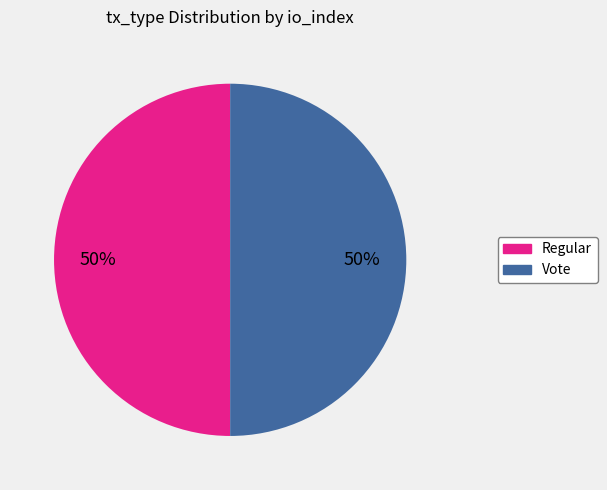

Do Vote and Regular together represent more than half of the pie?

Yes